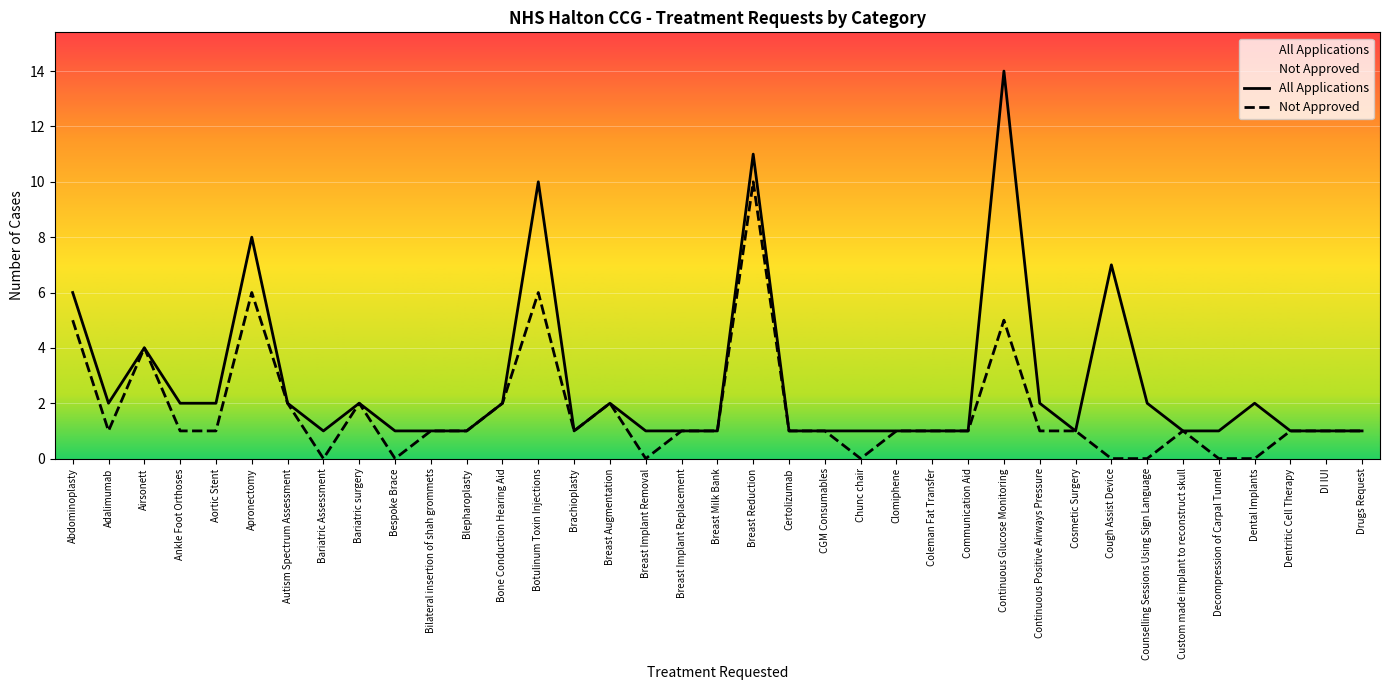

What is the difference between the maximum and minimum values in the All Applications series?

13